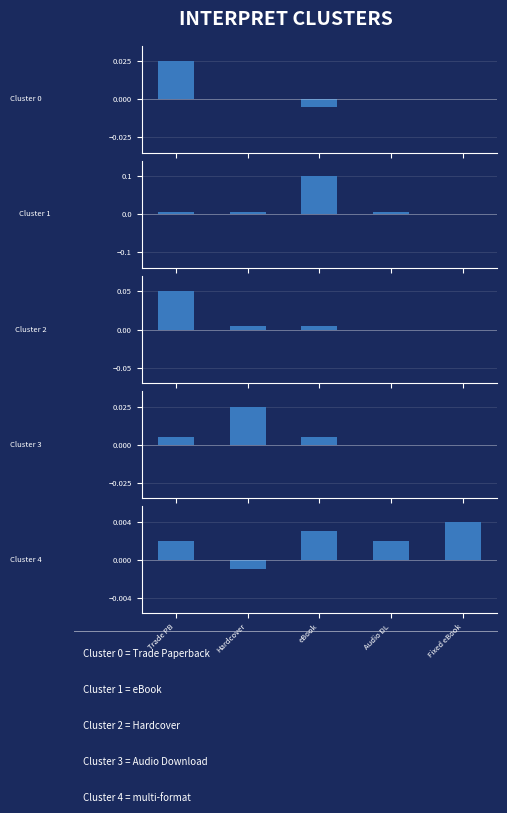

Reading left to right, transcribe all the data shown in this chart.

Cluster 0: Trade PB=0.0	Hardcover=0.0	eBook=-0.0	Audio DL=0.0	Fixed eBook=0.0
Cluster 1: Trade PB=0.0	Hardcover=0.0	eBook=0.1	Audio DL=0.0	Fixed eBook=0.0
Cluster 2: Trade PB=0.1	Hardcover=0.0	eBook=0.0	Audio DL=0.0	Fixed eBook=0.0
Cluster 3: Trade PB=0.0	Hardcover=0.0	eBook=0.0	Audio DL=0.0	Fixed eBook=0.0
Cluster 4: Trade PB=0.0	Hardcover=-0.0	eBook=0.0	Audio DL=0.0	Fixed eBook=0.0